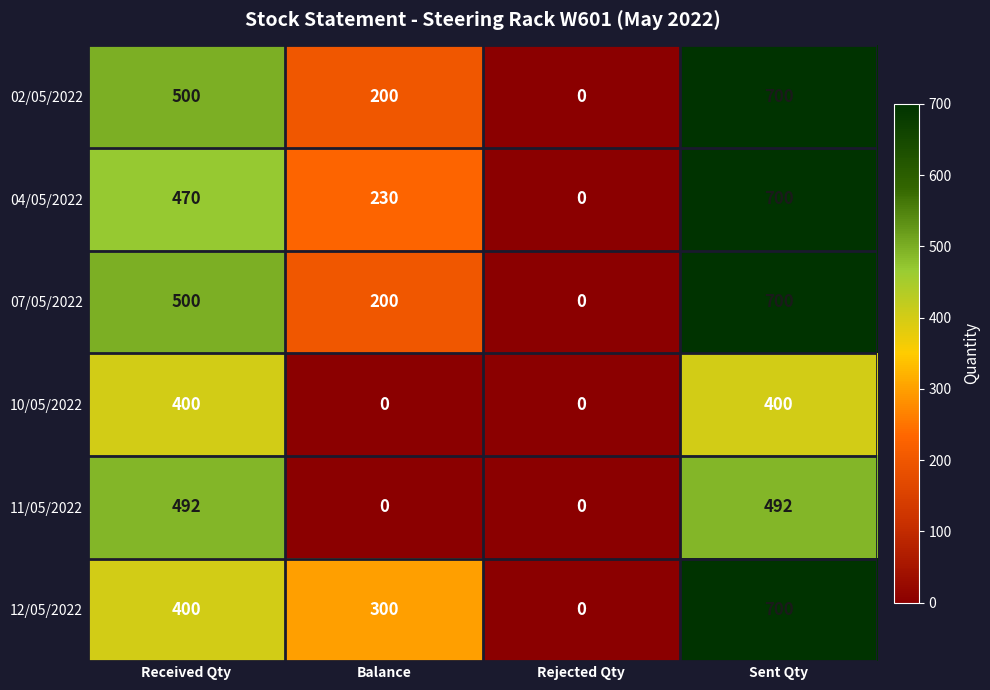

What is the sum of all 12/05/2022 values?

1400